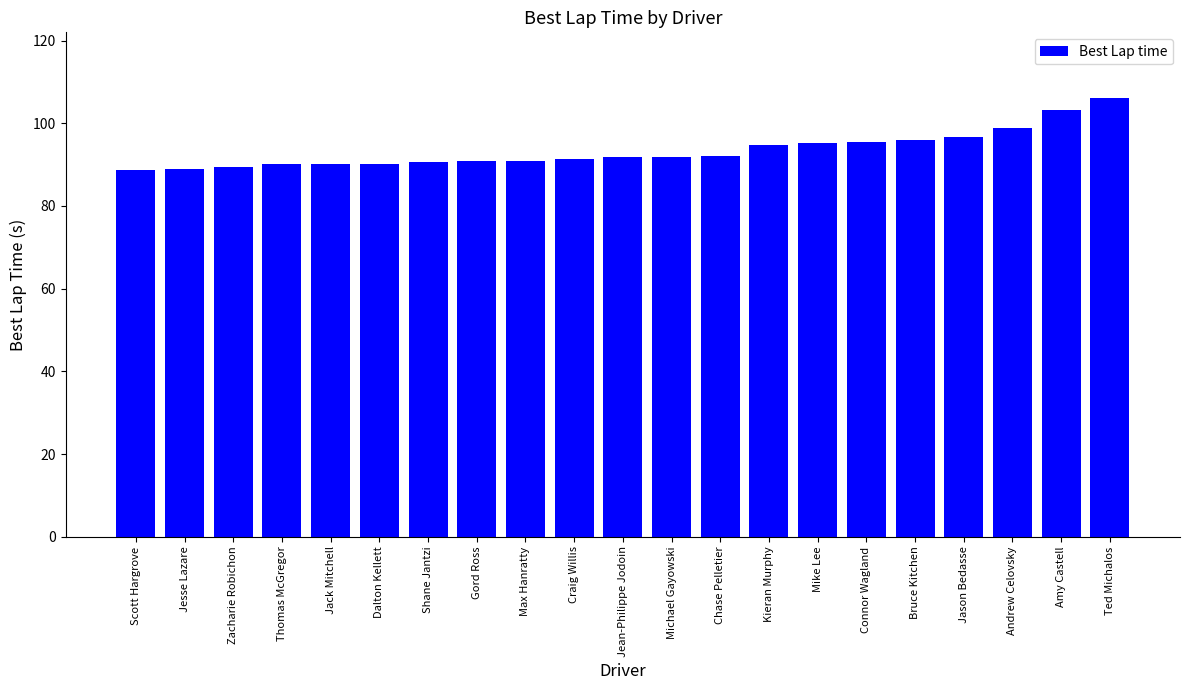

What value does the data have at Jason Bedasse?

96.7